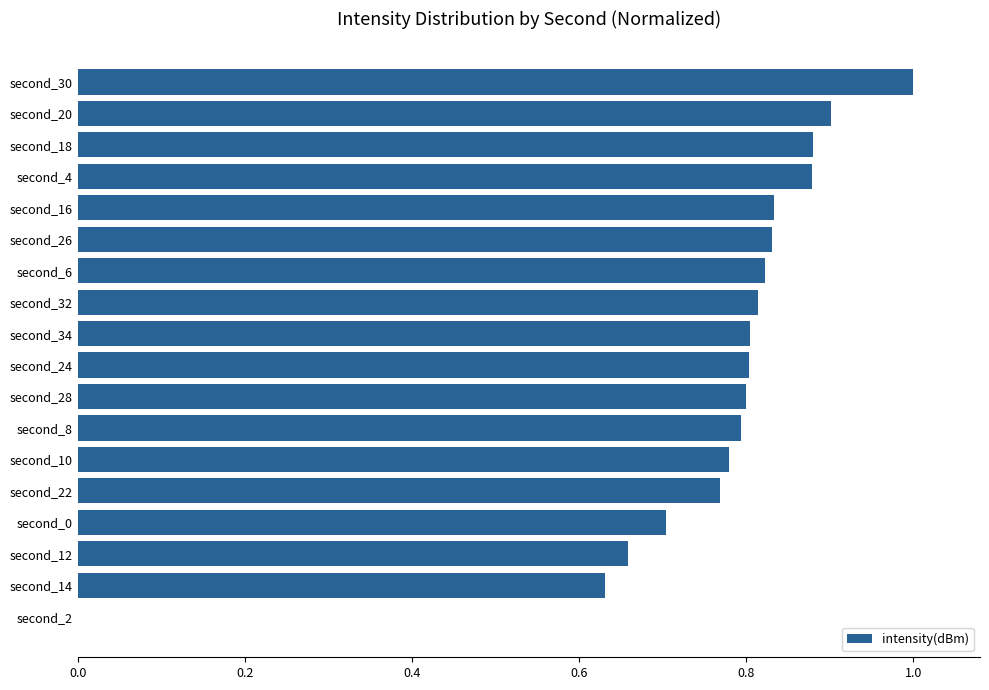

True or false: the data shows 0.8 at second_10.

True